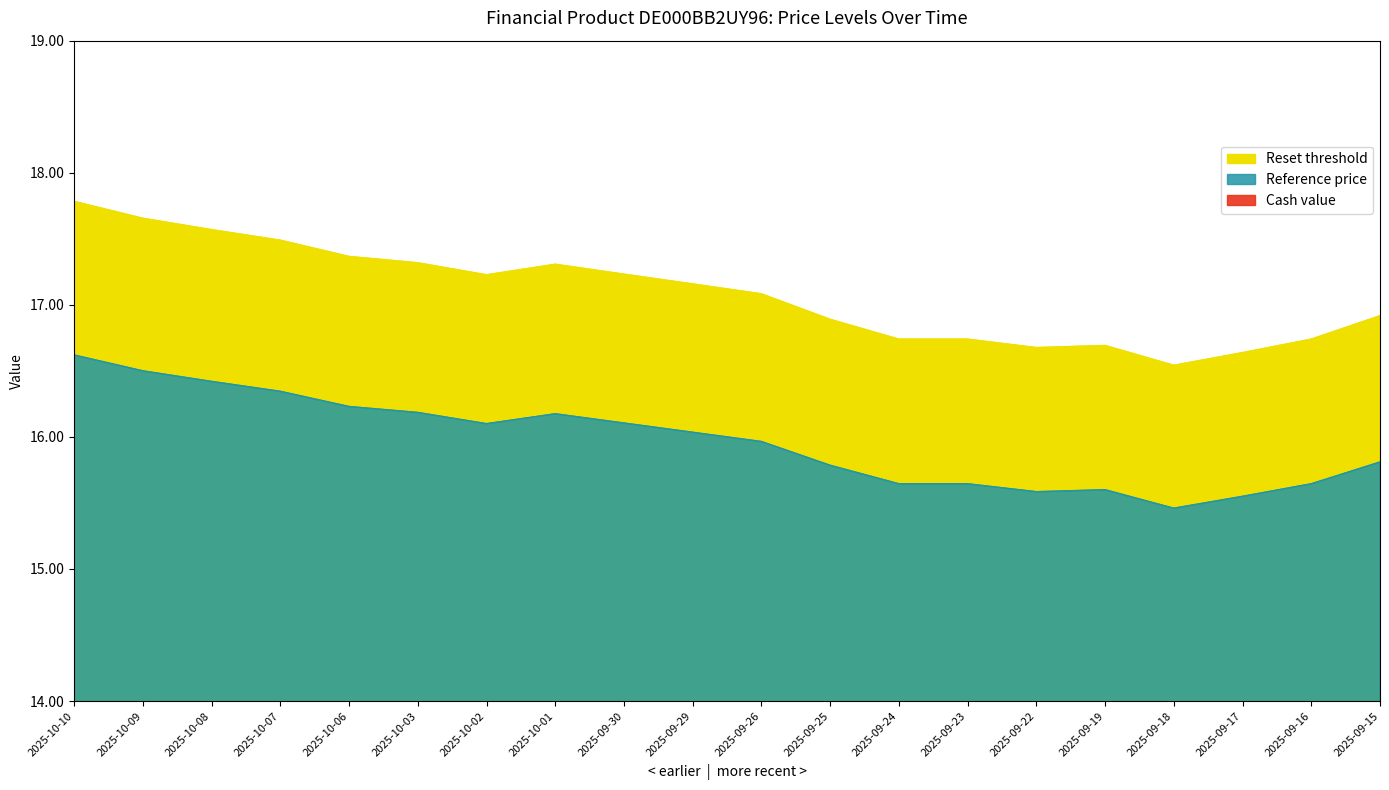

Reading right to left, transcribe all the data shown in this chart.

Reset threshold: 16.9	16.7	16.6	16.5	16.7	16.7	16.7	16.7	16.9	17.1	17.2	17.2	17.3	17.2	17.3	17.4	17.5	17.6	17.7	17.8
Reference price: 15.8	15.6	15.6	15.5	15.6	15.6	15.6	15.6	15.8	16.0	16.0	16.1	16.2	16.1	16.2	16.2	16.3	16.4	16.5	16.6
Cash value: 0.2	0.2	0.2	0.2	0.2	0.2	0.2	0.2	0.2	0.1	0.1	0.1	0.1	0.1	0.1	0.1	0.1	0.1	0.1	0.1